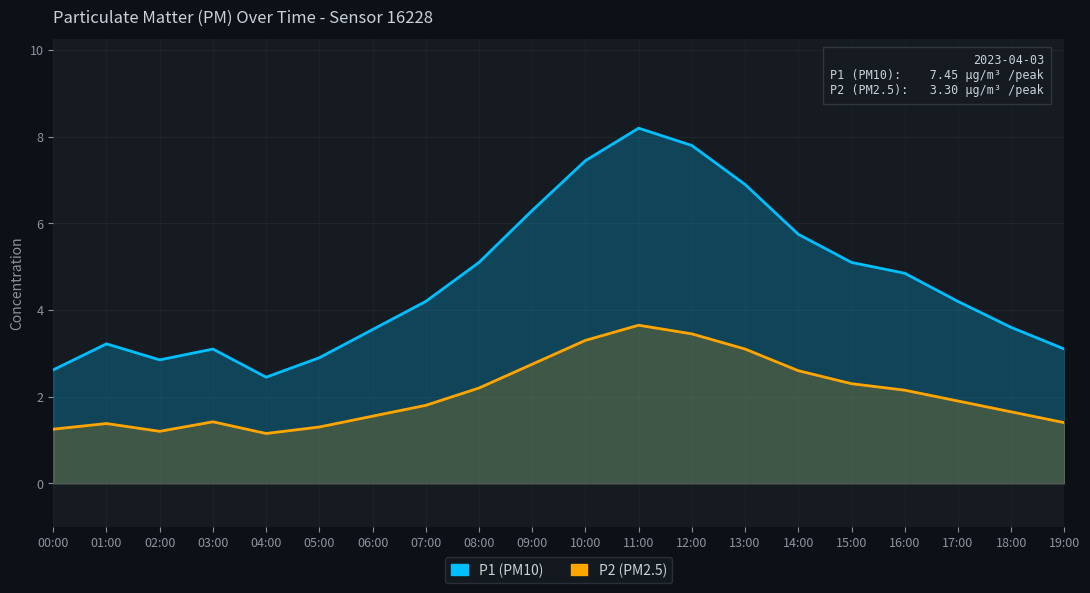

At which label does P2 (PM2.5) reach its minimum?

04:00